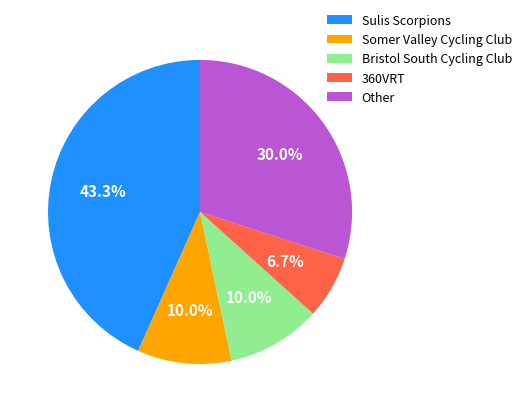

To the nearest percent, what is the difference between the largest and smallest slice percentages?

37%